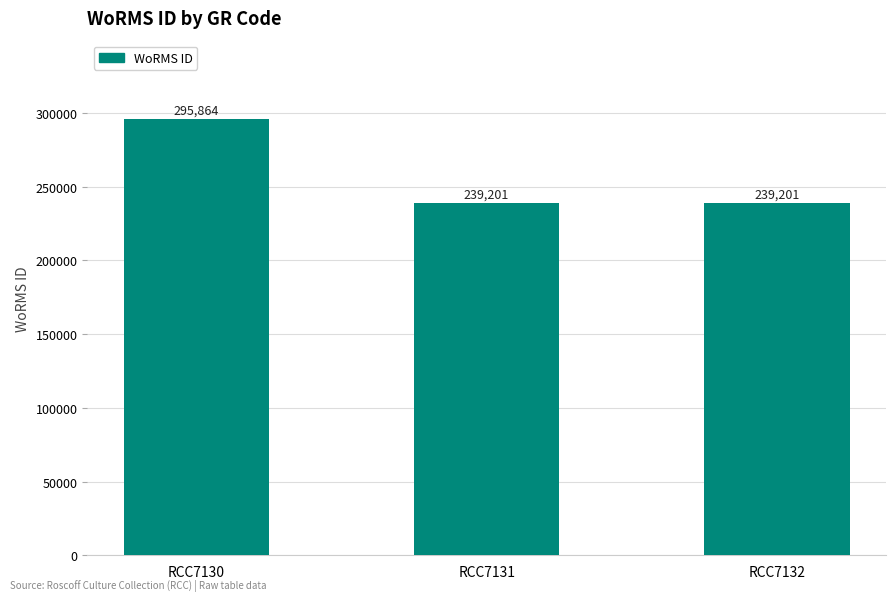

What value does the data have at RCC7130, to the nearest 10?

295860